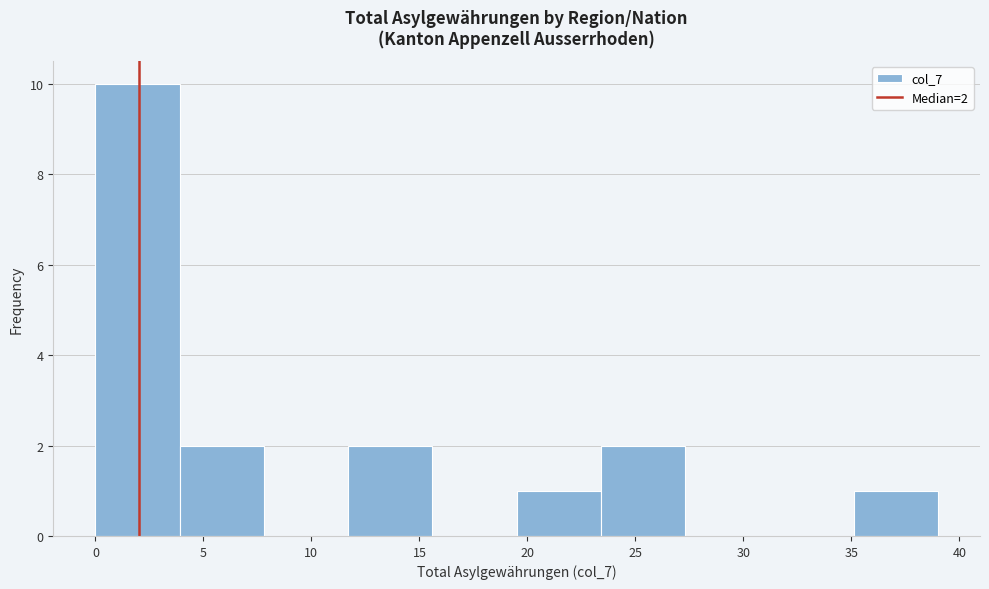

Over which range of the x-axis is the bar tallest?

0.0 to 3.9